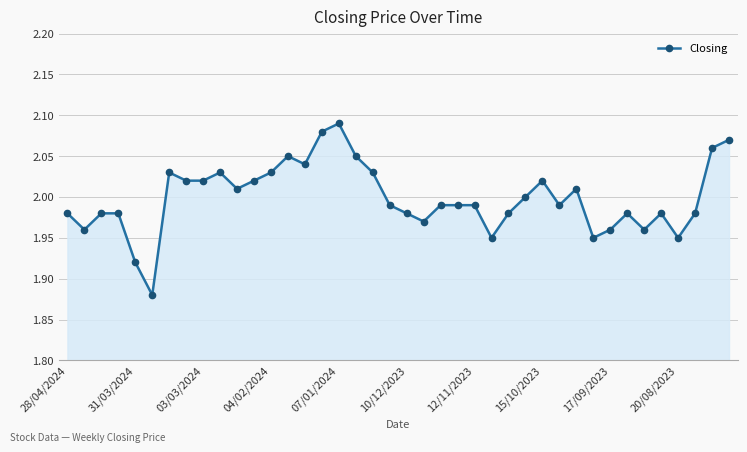

What is the sum of all values?

80.0